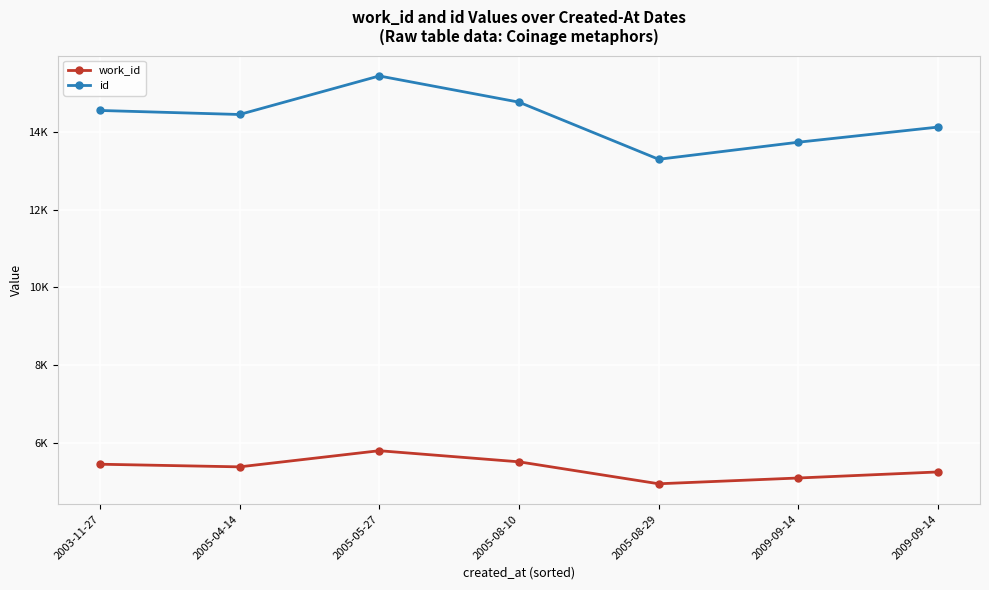

Is it true that id equals 15447 at 2005-05-27?

True